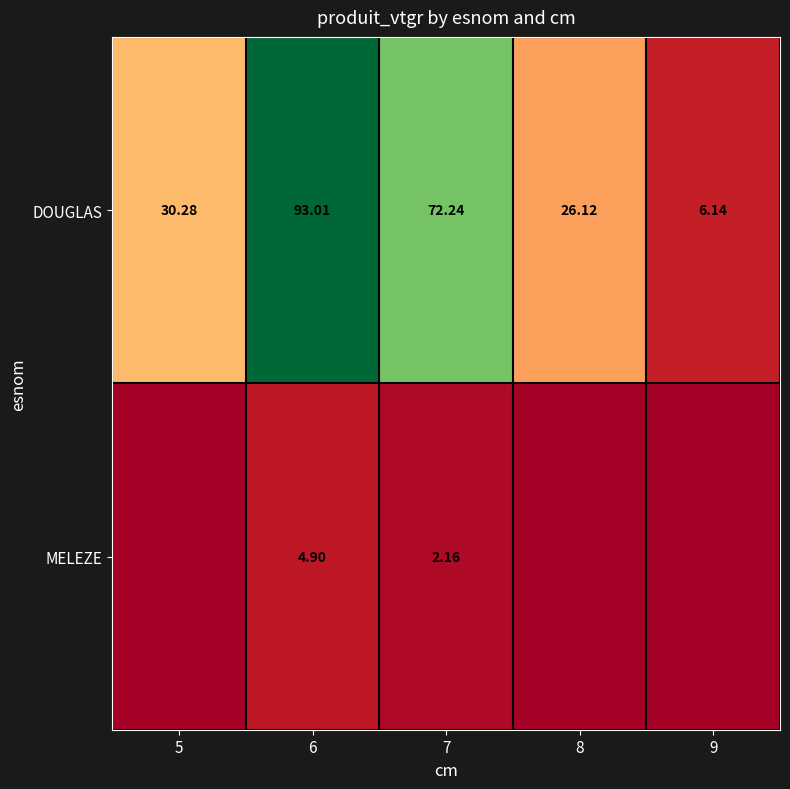

At 7, list the series in order from largest to smallest.

DOUGLAS, MELEZE